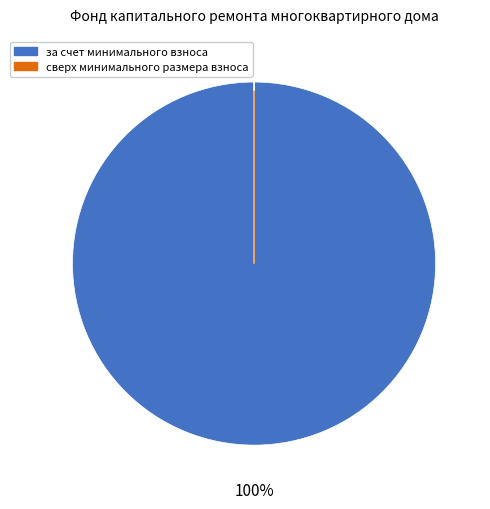

Is it true that за счет минимального взноса is 90% of the pie?

False